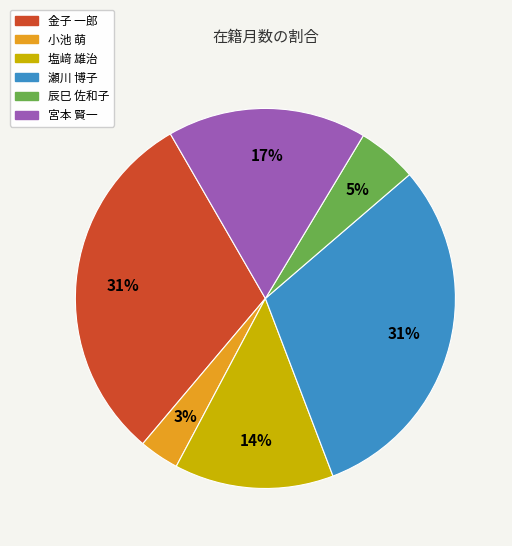

What percentage is the 金子 一郎 slice, to the nearest percent?

31%